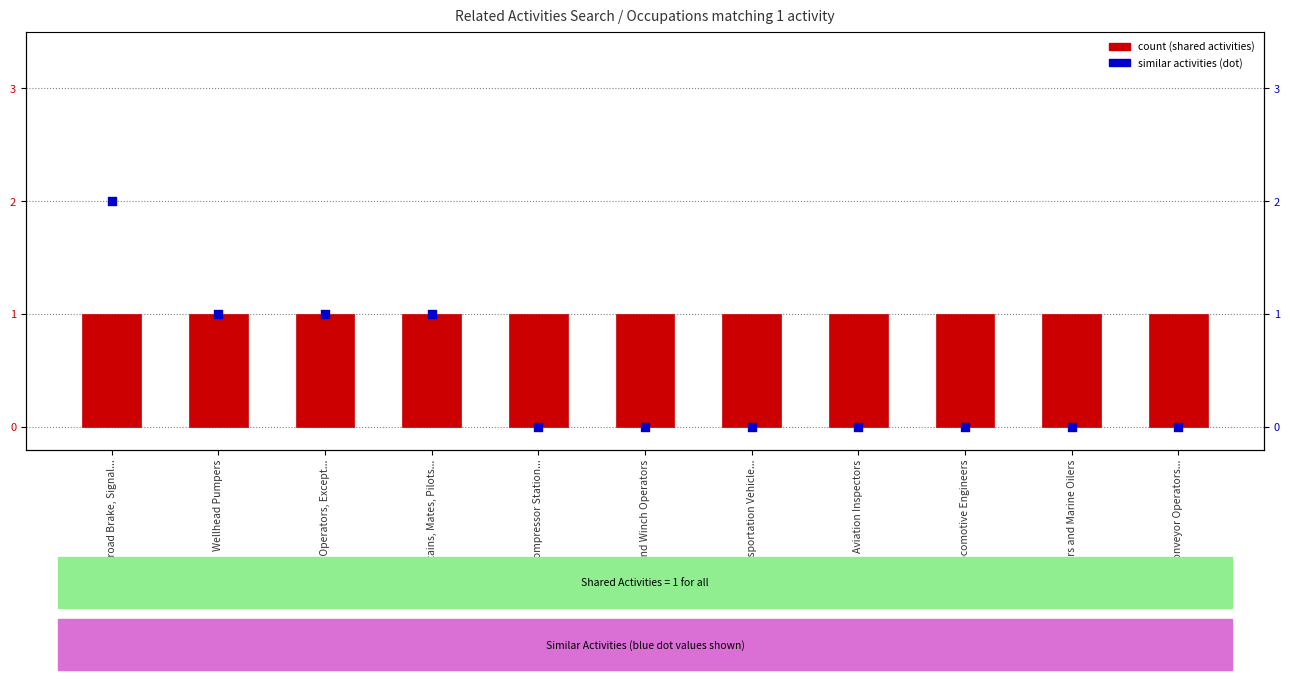

Is the value of count at Wellhead Pumpers greater than the value of similar activities (dot) at Pump Operators, Except...?

No